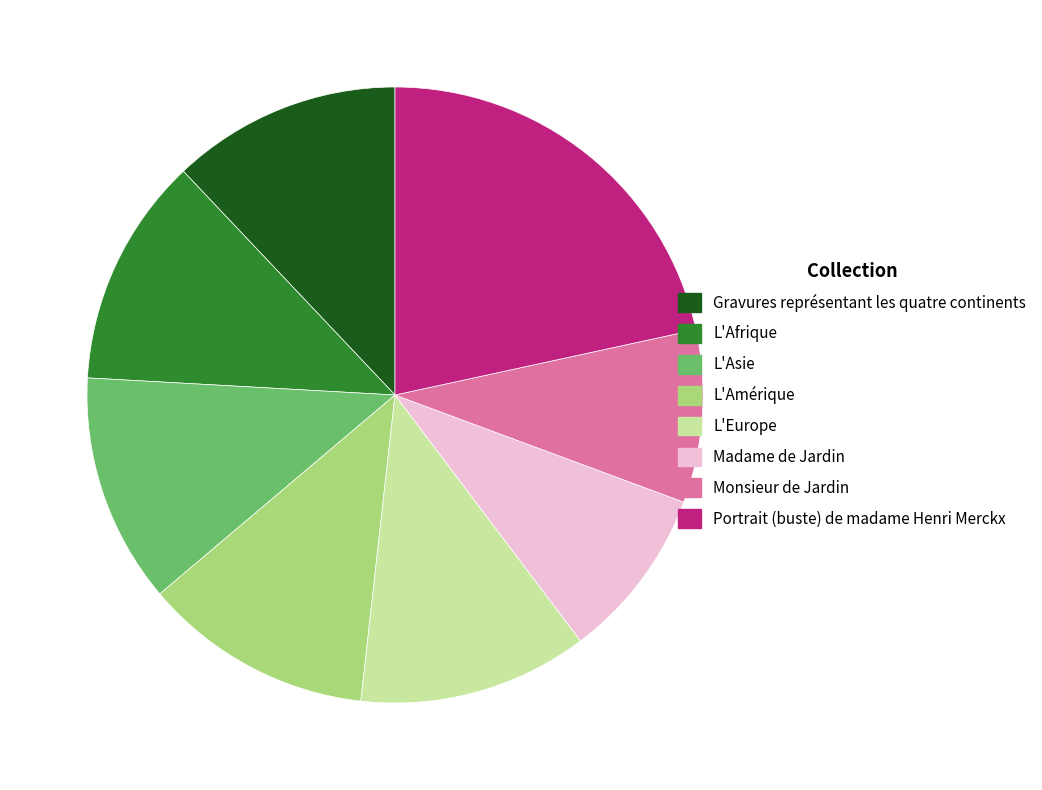

What is the largest slice in the pie chart?

Portrait (buste) de madame Henri Merckx